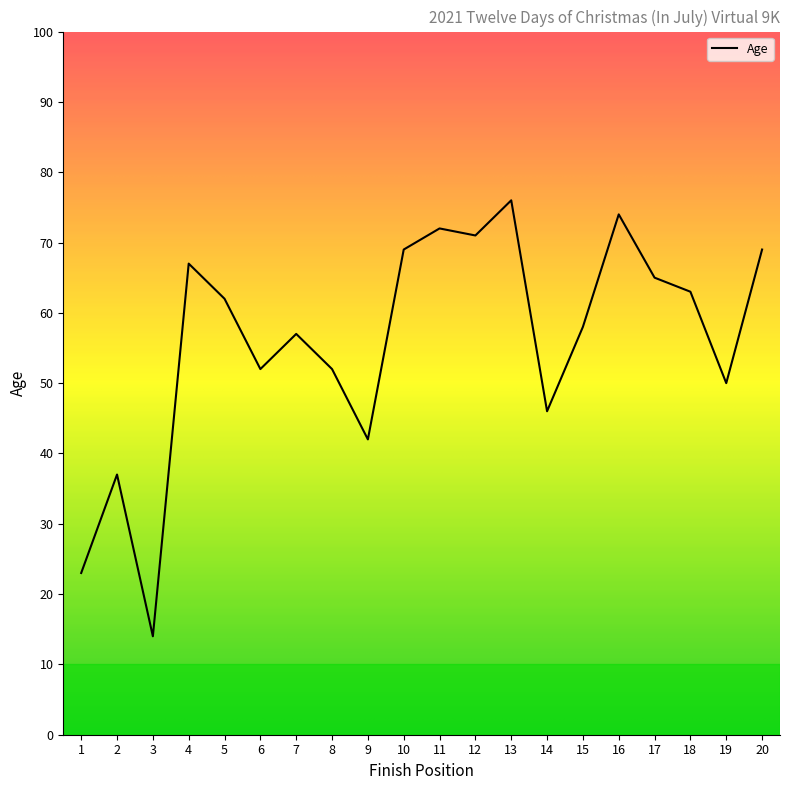

At which category does the data reach its first local peak?

2